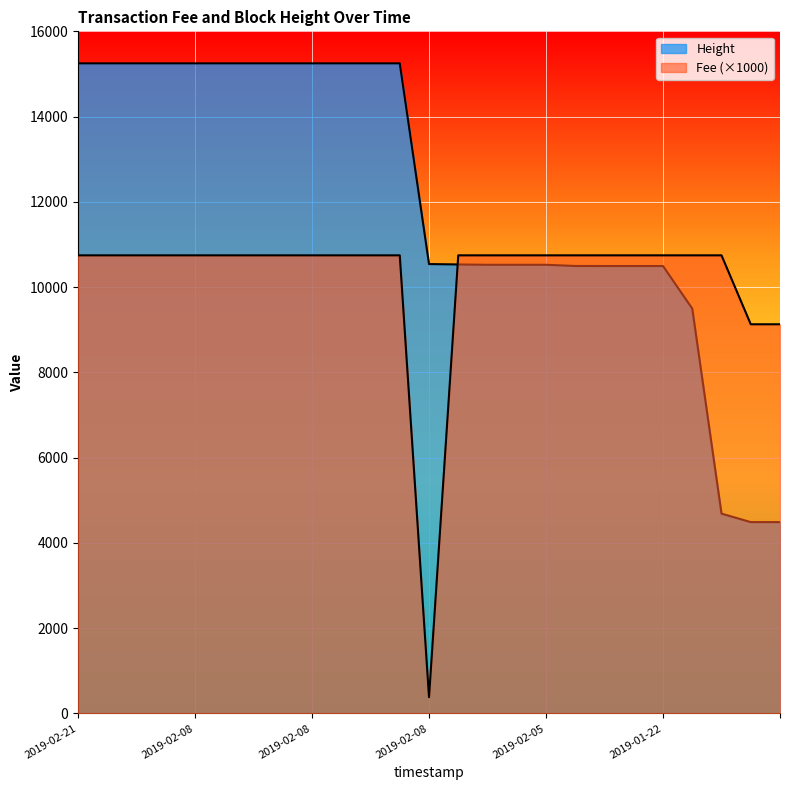

What is the difference between the maximum and minimum values in the Height series?

10761.0